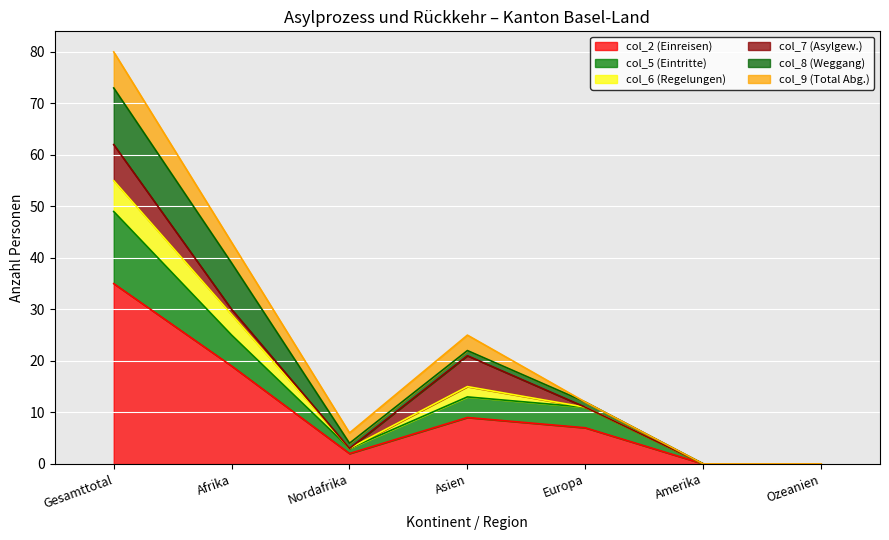

Is it true that col_2 (Einreisen) equals 7 at Afrika?

False